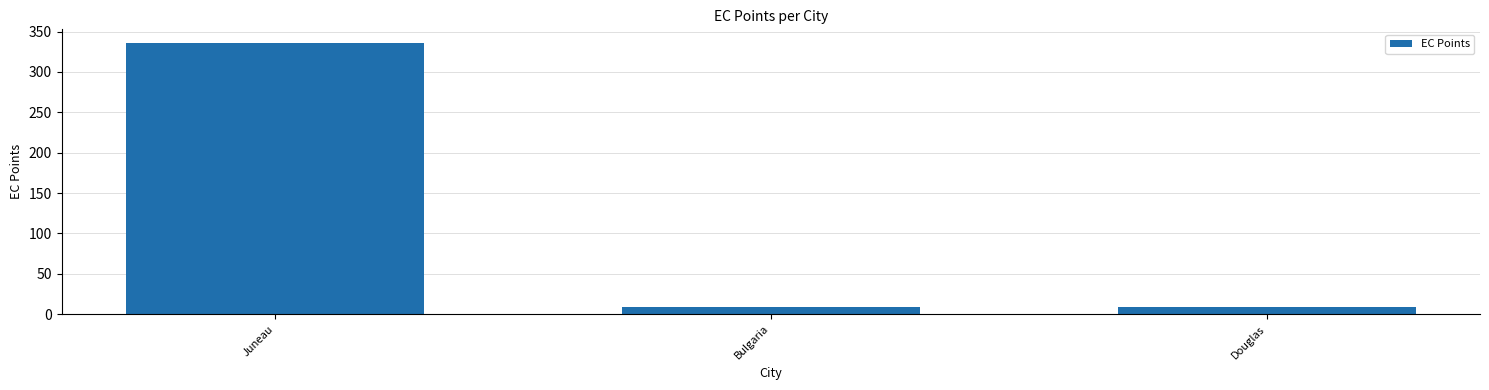

What is the change in value from Juneau to Bulgaria?

-327